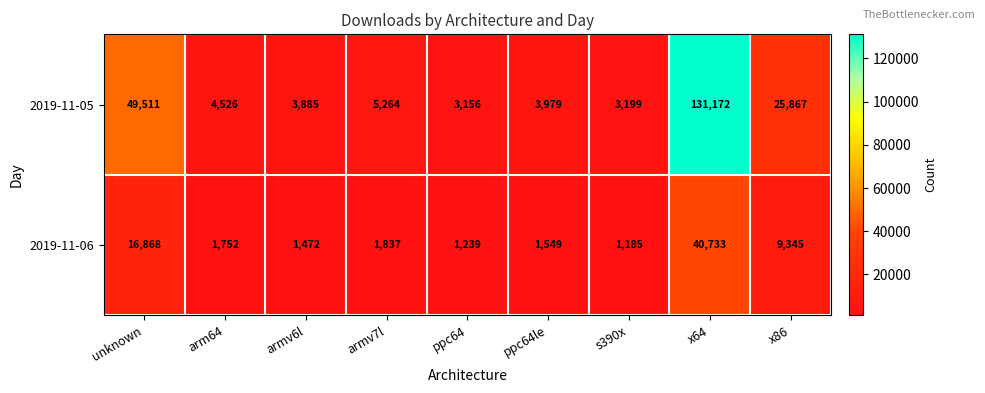

What is the sum of the 2019-11-05 values at ppc64le and unknown?

53490